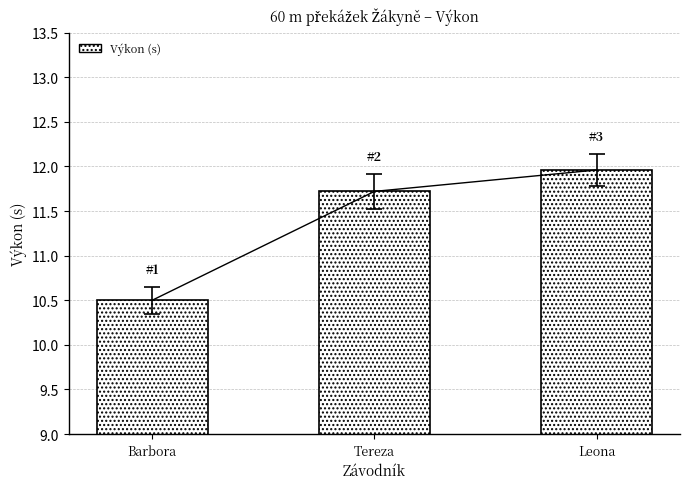

Rank the categories by value from lowest to highest.

Barbora, Tereza, Leona